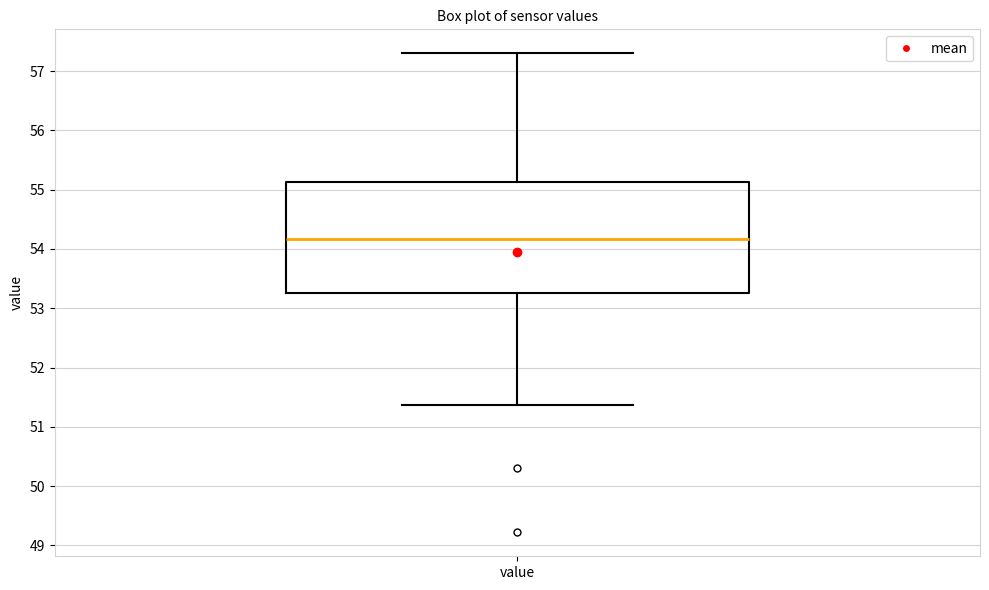

Read this box plot against the y-axis: the position of the median line, the range covered by the box, and the ends of both whiskers. The values are not printed on the chart, so give them approximately, as read against the axis.

median 54.2, box 53.3 to 55.1, whiskers 51.4 to 57.3